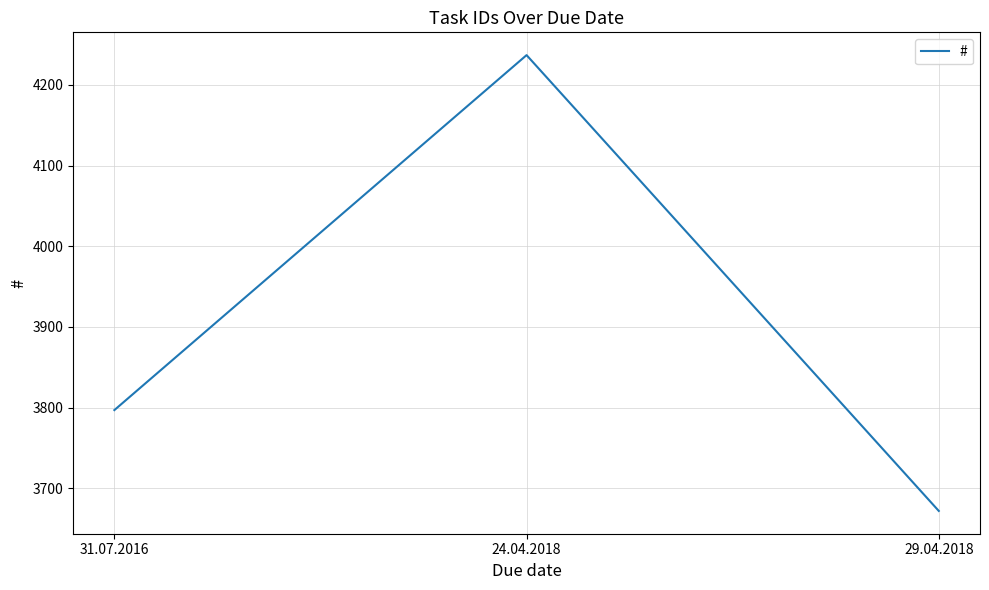

Count the number of categories in the chart.

3